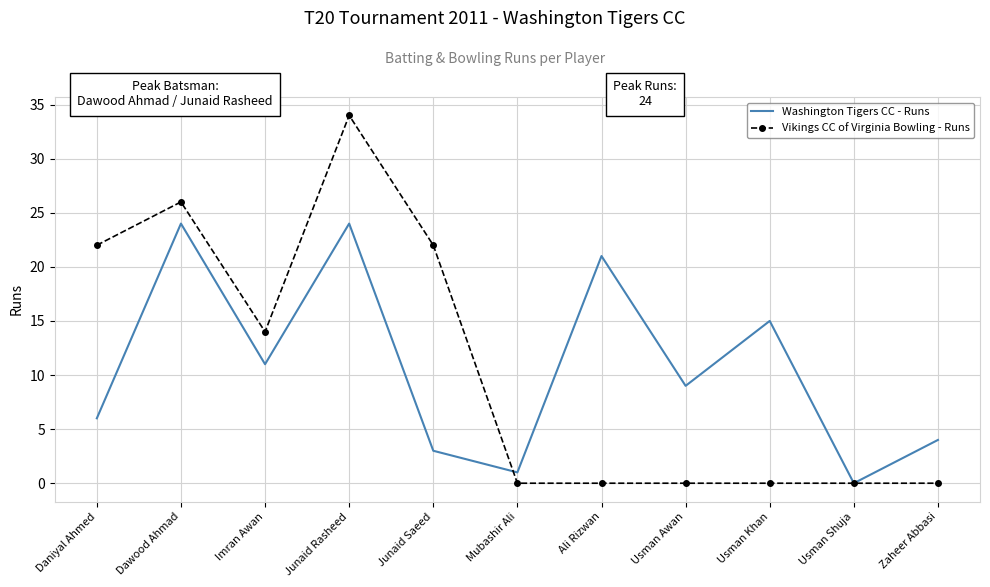

Reading right to left, what are all the values shown in this chart?

Washington Tigers CC - Runs: 4	0	15	9	21	1	3	24	11	24	6
Vikings CC of Virginia Bowling - Runs: 0	0	0	0	0	0	22	34	14	26	22